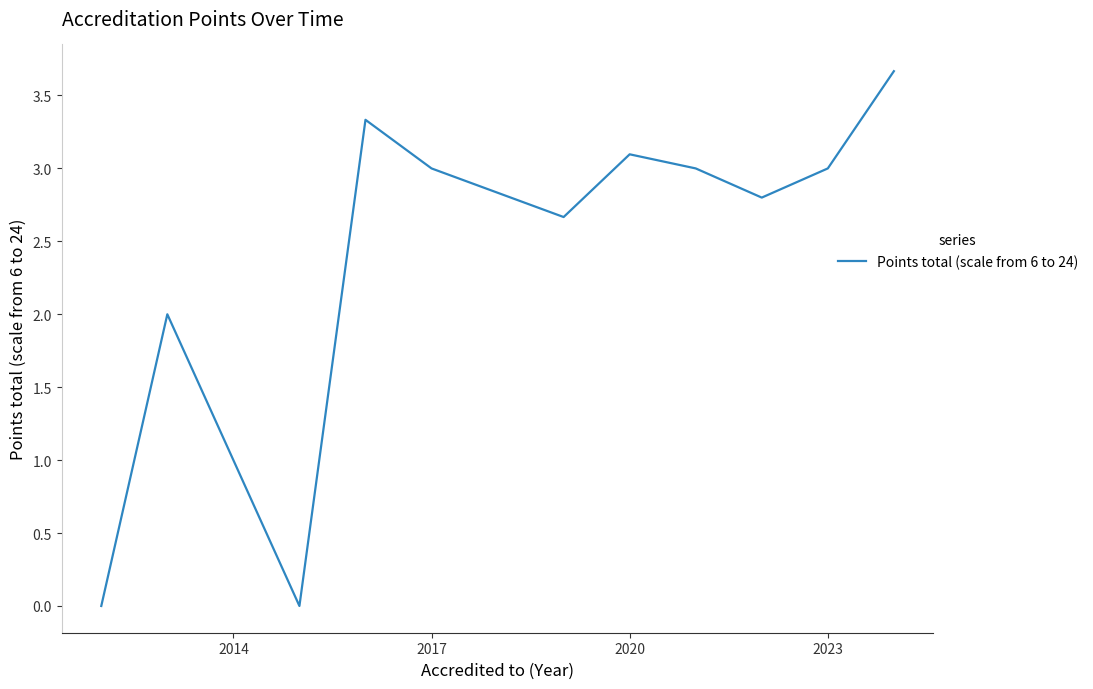

What is the greatest value displayed?

3.7